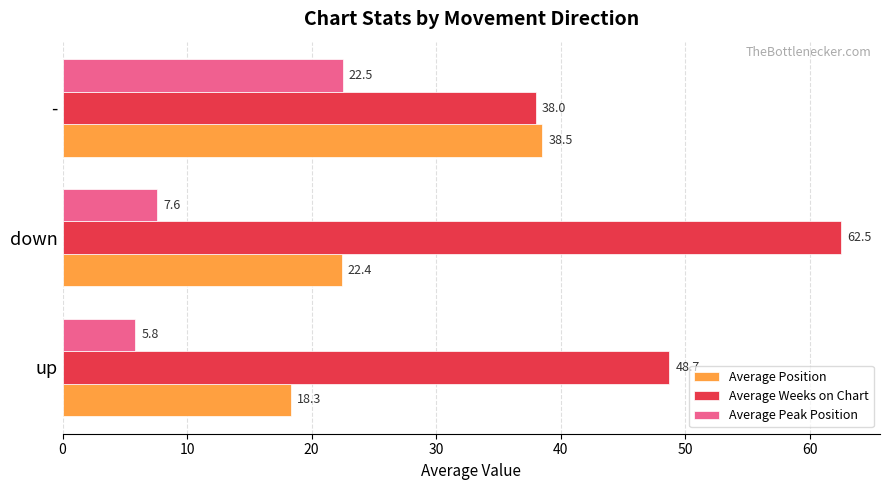

Which series has the largest total across all categories?

Average Weeks on Chart